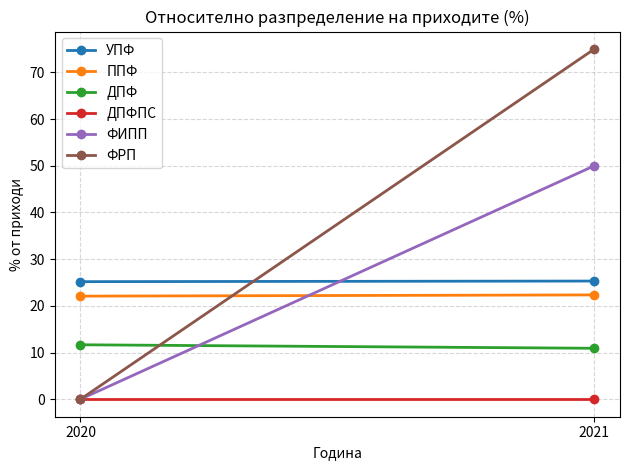

What are all the series names shown in the legend?

УПФ, ППФ, ДПФ, ДПФПС, ФИПП, ФРП